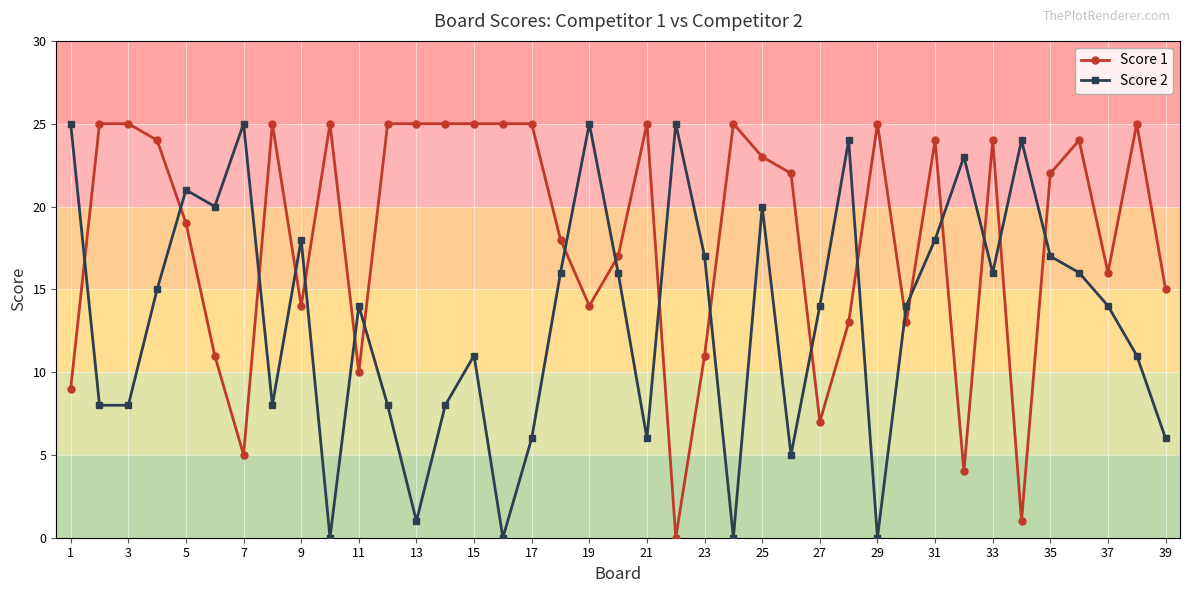

What is the difference between the second highest and second lowest values in the Score 1 series?

24